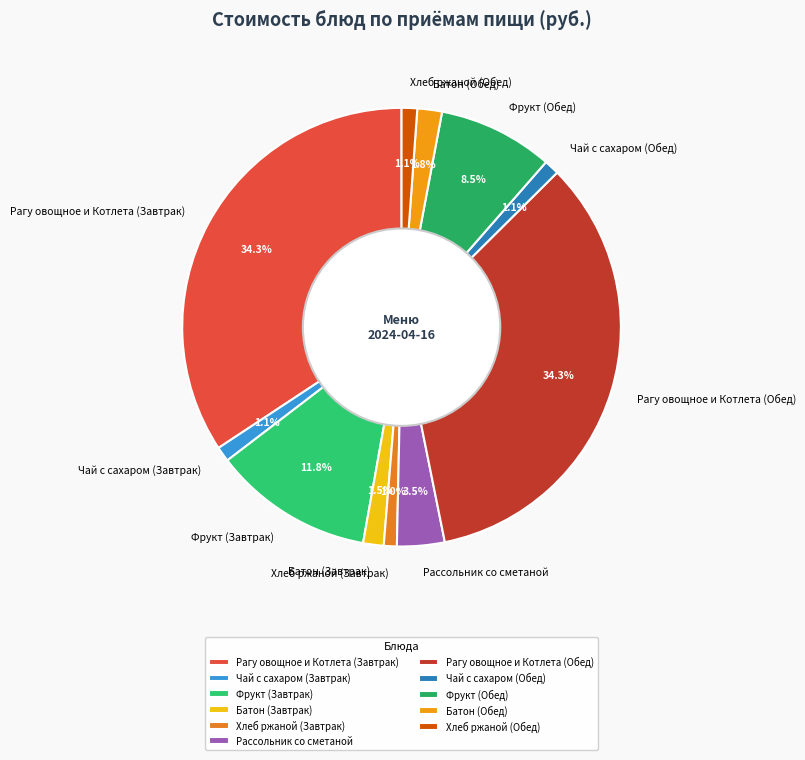

Does Хлеб ржаной (Обед) represent more than half of the total?

No